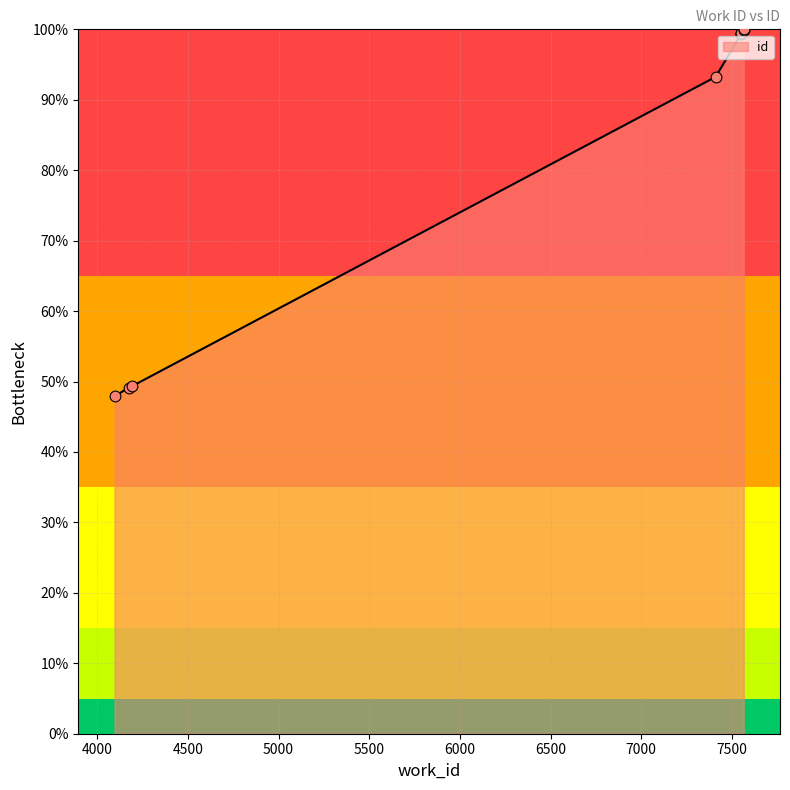

What is the change in value from 4096 to 7551?

+51.5